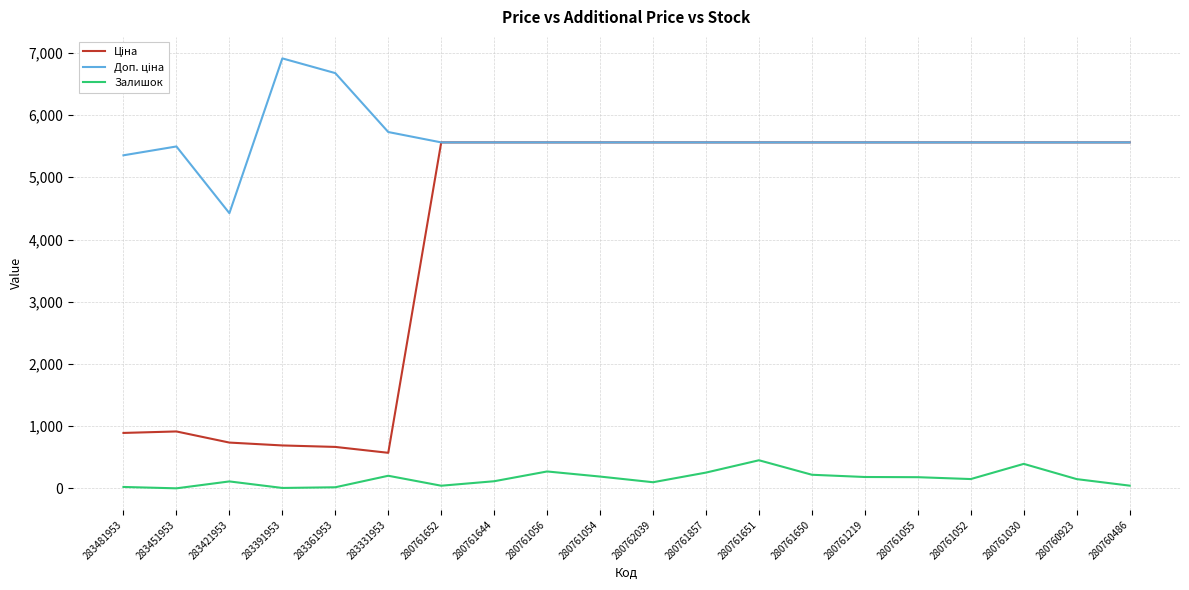

At which category does the chart reach its peak across all series?

283391953